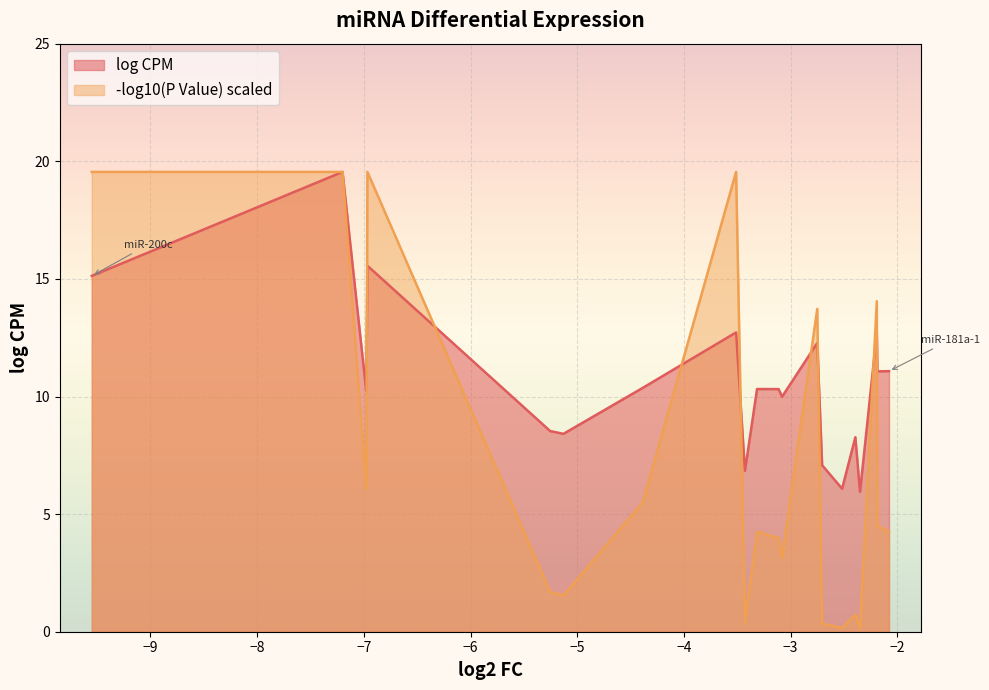

Which series has the largest range (max minus min)?

-log10(P Value) scaled